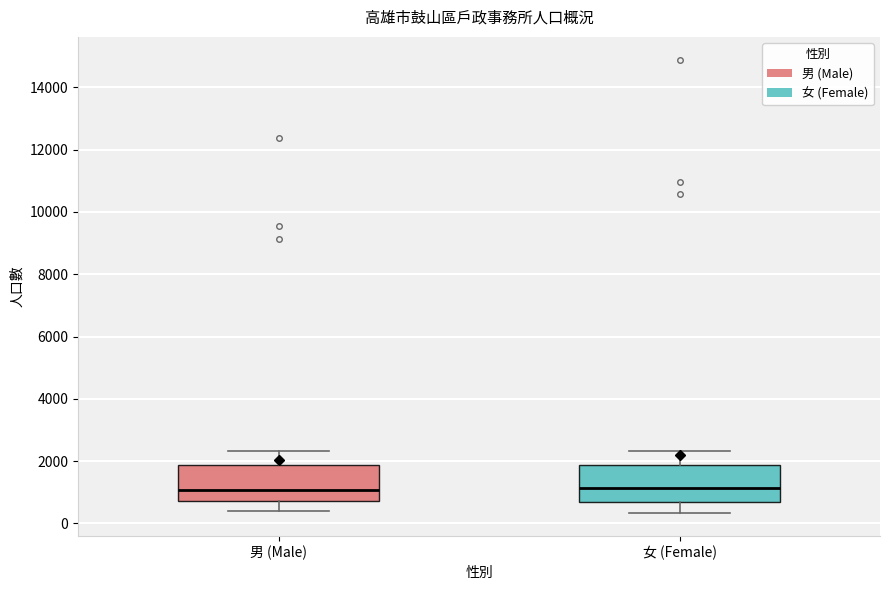

Reading left to right, read every box against the y-axis: the position of its median line, the range the box covers, and the ends of its whiskers. The values are not printed on the chart, so give them approximately, as read against the axis.

男 (Male): median 1000, box 800 to 1800, whiskers 400 to 2400
女 (Female): median 1200, box 600 to 1800, whiskers 400 to 2400